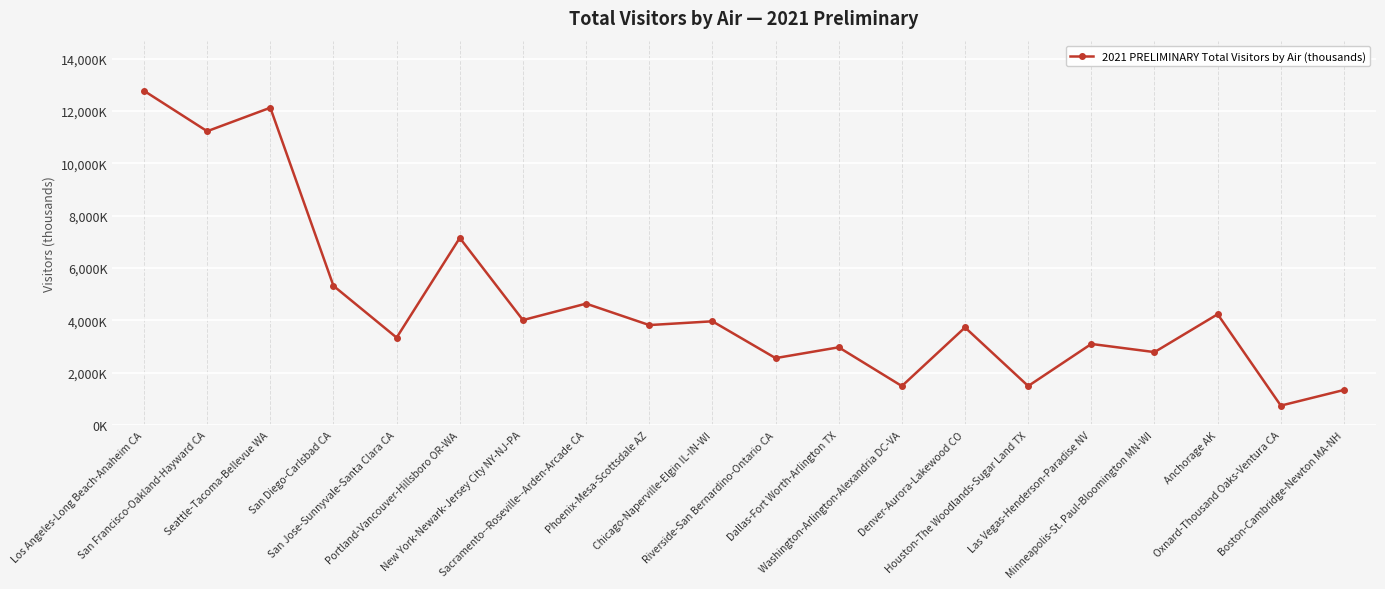

Does the chart have visible grid lines?

Yes